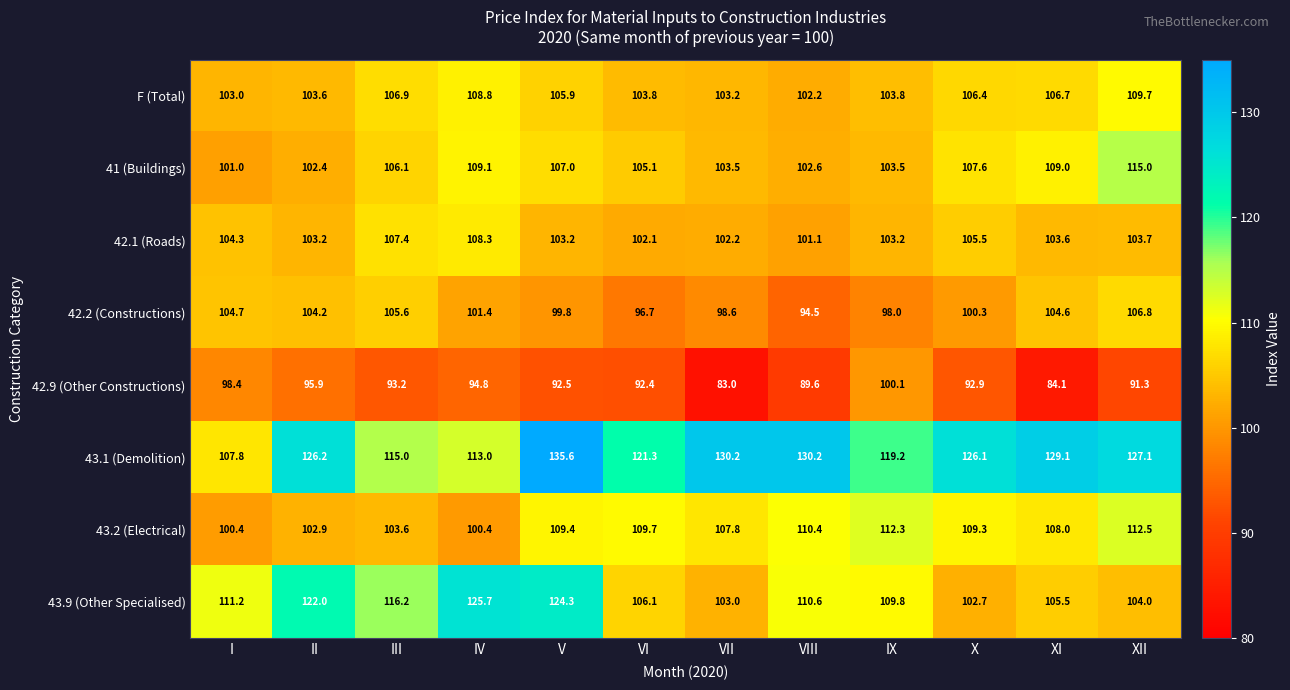

At which category does the chart reach its minimum across all series?

VII